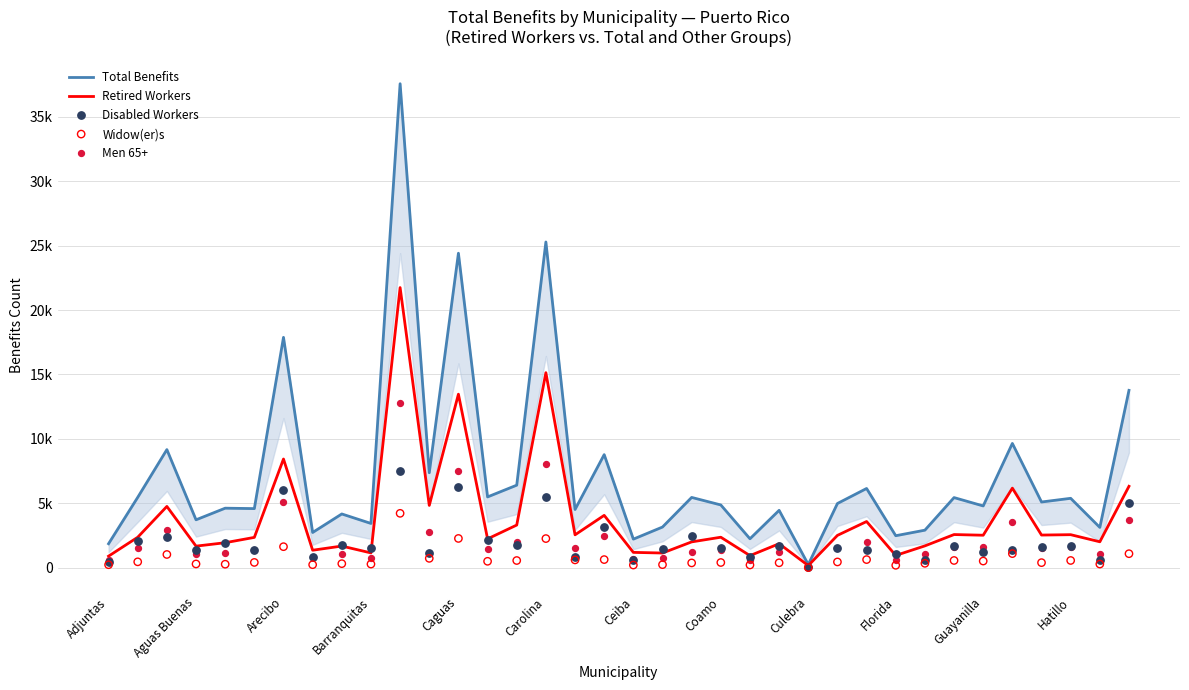

Which series has the widest spread of Y values?

Total Benefits